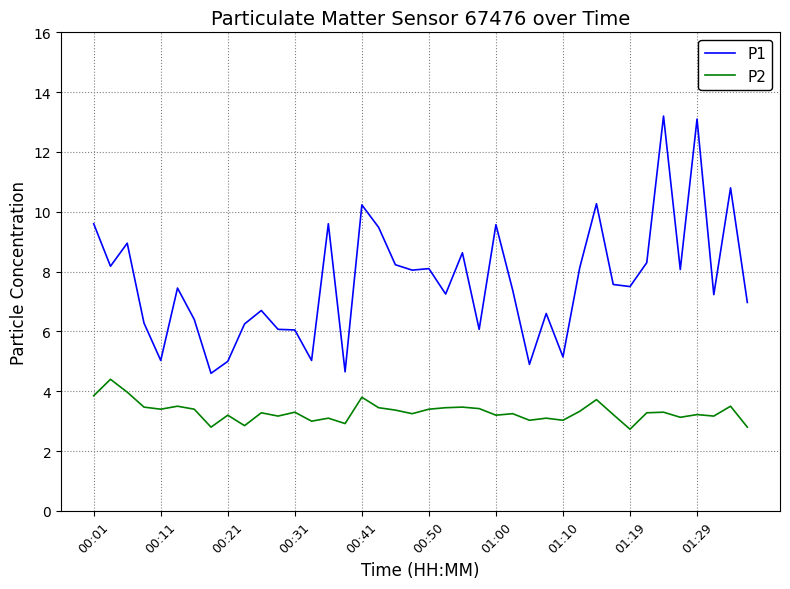

Which series has the largest total across all categories?

P1